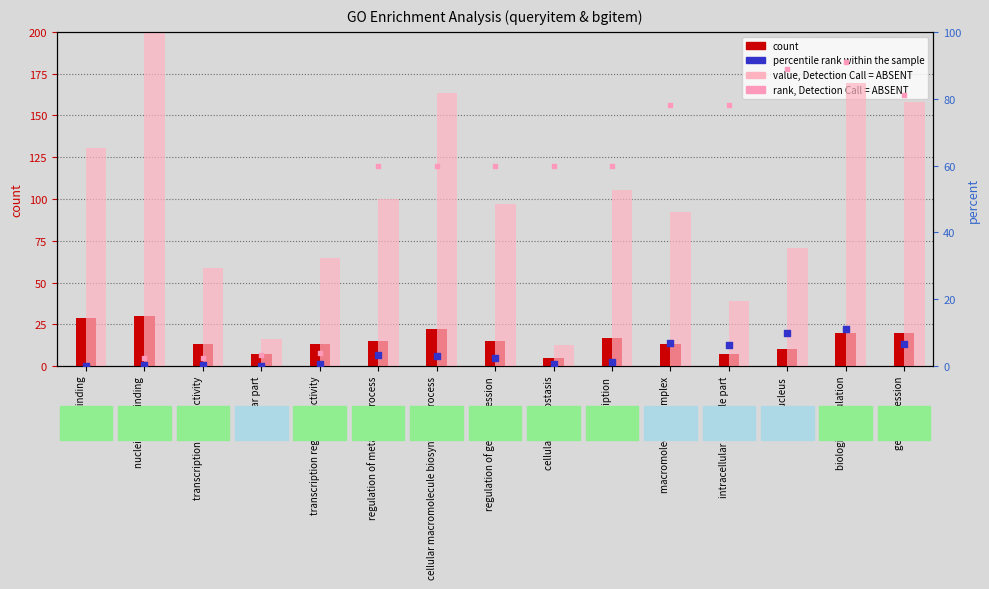

Which series has the largest total across all categories?

rank, Detection Call = ABSENT